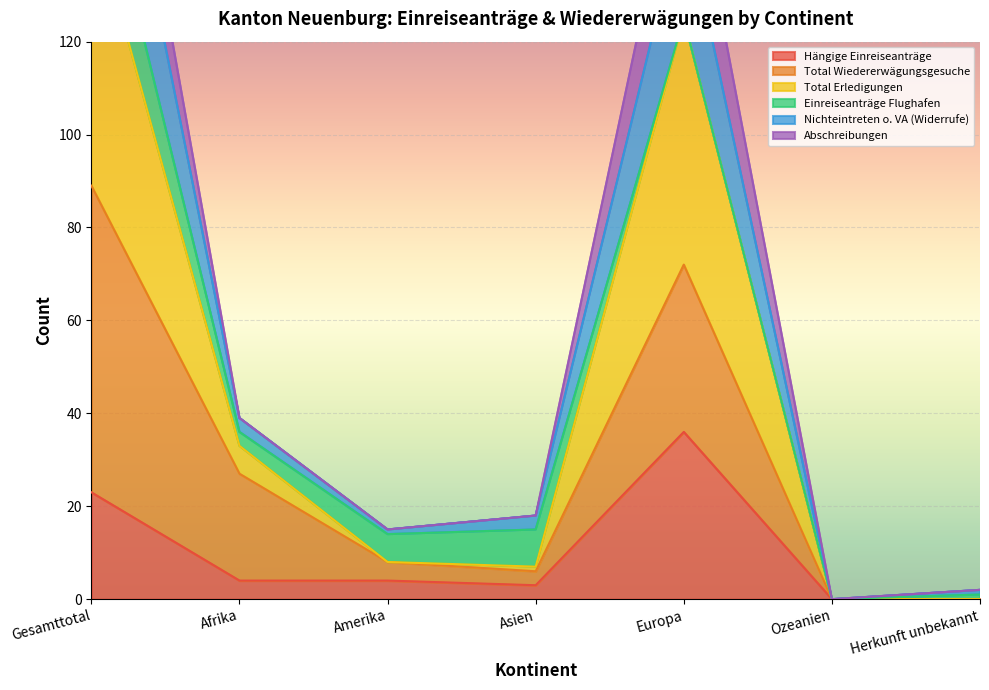

True or false: Nichteintreten o. VA (Widerrufe) has more than 1 interior local peaks.

False